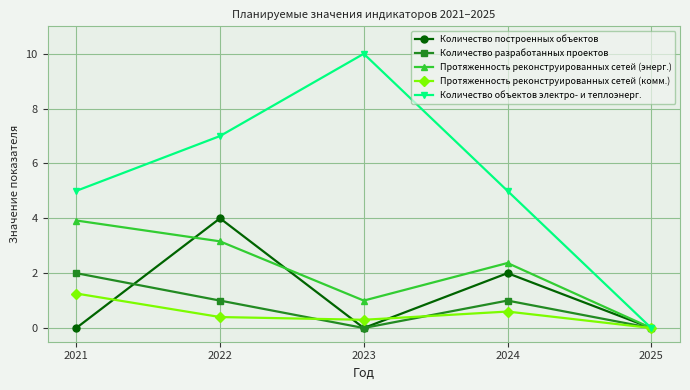

What is the highest value of the Количество построенных объектов series?

4.0